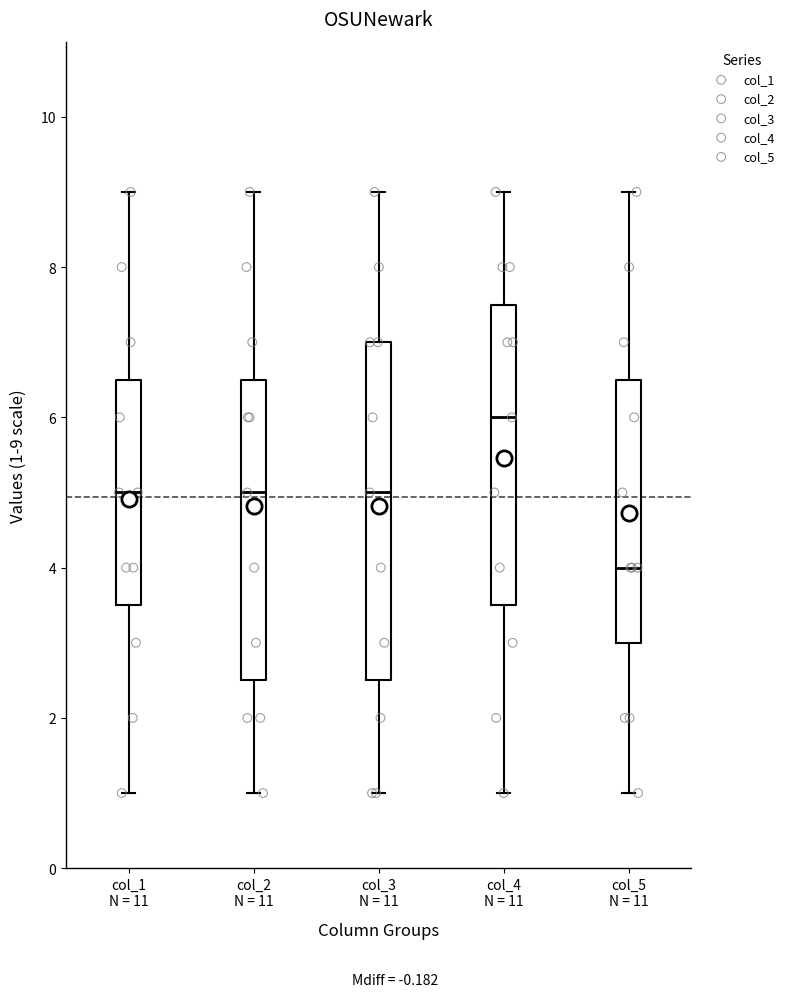

Reading left to right, transcribe this box plot: for each box, give where its median line is, the range the box spans, and where its two whiskers end, as read against the y-axis. The values are not printed on the chart, so give them approximately, as read against the axis.

col_1 N = 11: median 5.0, box 3.6 to 6.6, whiskers 1.0 to 9.0
col_2 N = 11: median 5.0, box 2.6 to 6.6, whiskers 1.0 to 9.0
col_3 N = 11: median 5.0, box 2.6 to 7.0, whiskers 1.0 to 9.0
col_4 N = 11: median 6.0, box 3.6 to 7.6, whiskers 1.0 to 9.0
col_5 N = 11: median 4.0, box 3.0 to 6.6, whiskers 1.0 to 9.0